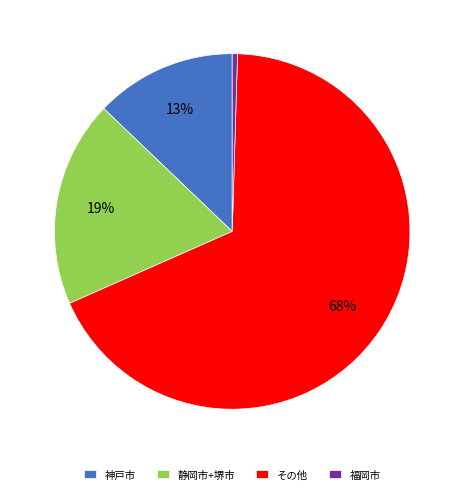

To the nearest percent, what is the average slice percentage?

25%